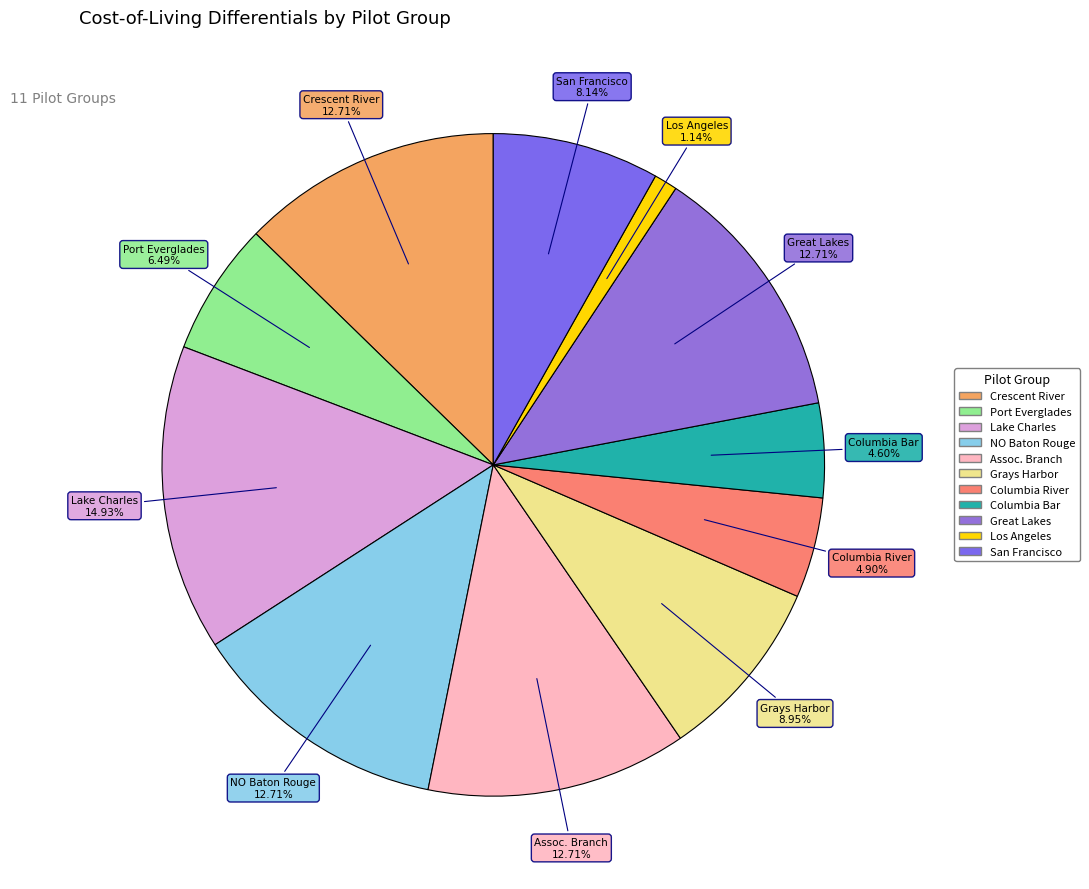

Between Lake Charles and Great Lakes, which is larger?

Lake Charles